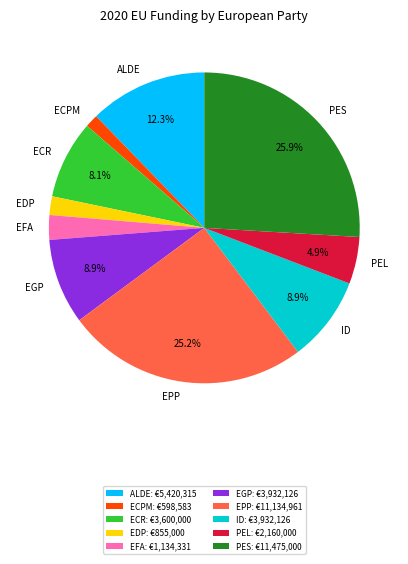

The ECPM slice represents 11% of the pie. True or false?

False